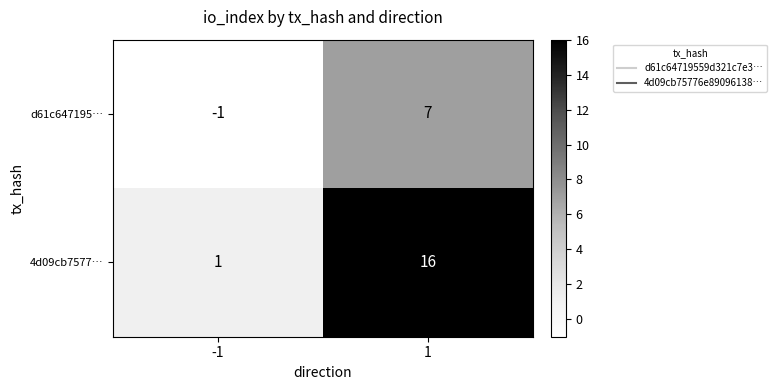

Rank the categories by 4d09cb7577… value from lowest to highest.

-1, 1